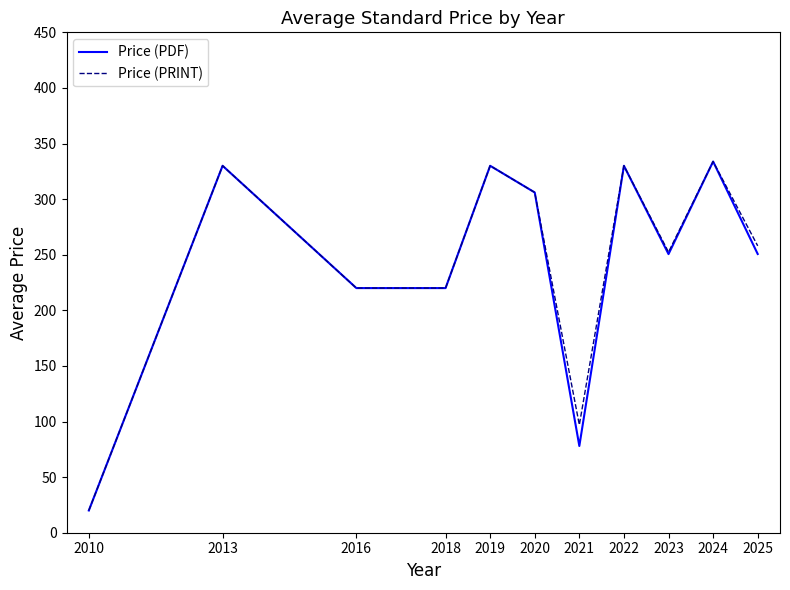

How many lines are shown in the chart?

2